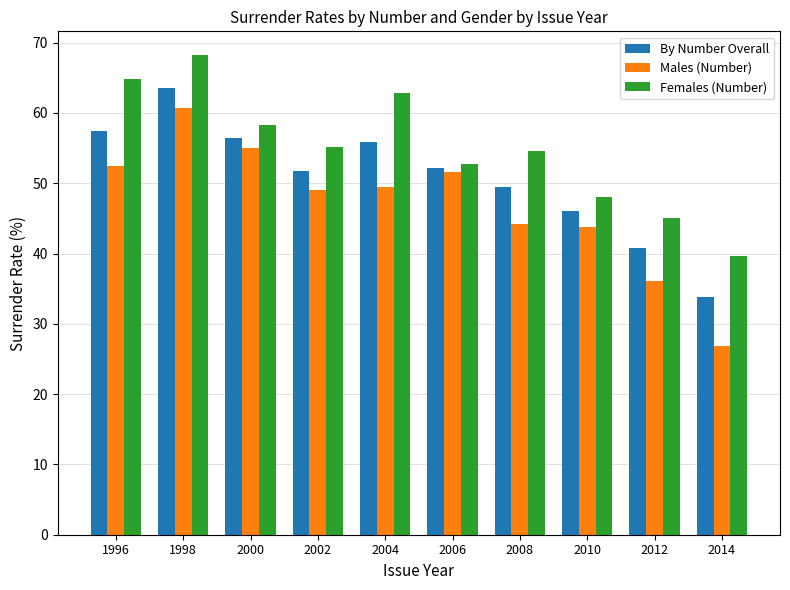

What is the difference between the highest and lowest values at 2006?

1.2